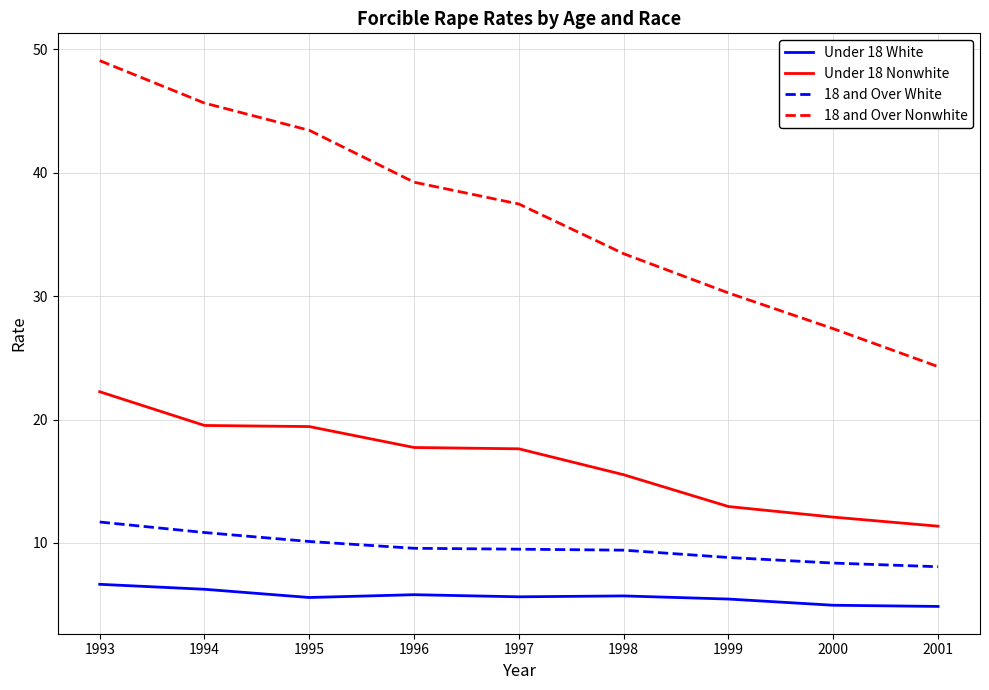

Where does the 18 and Over Nonwhite series first go above 37?

1993